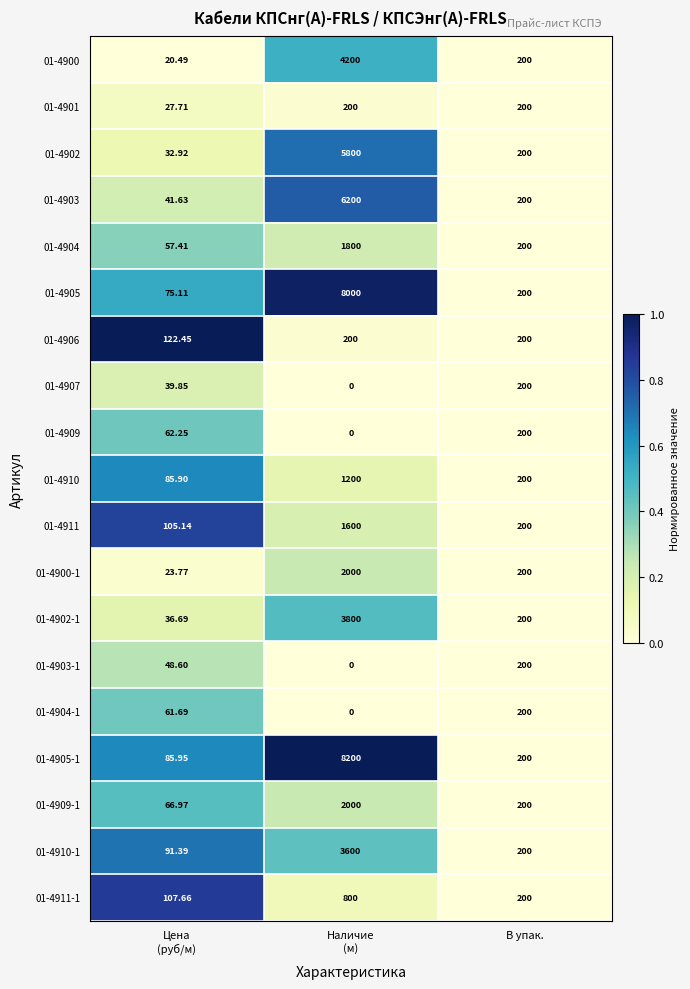

At which category does the chart reach its minimum across all series?

Наличие
(м)